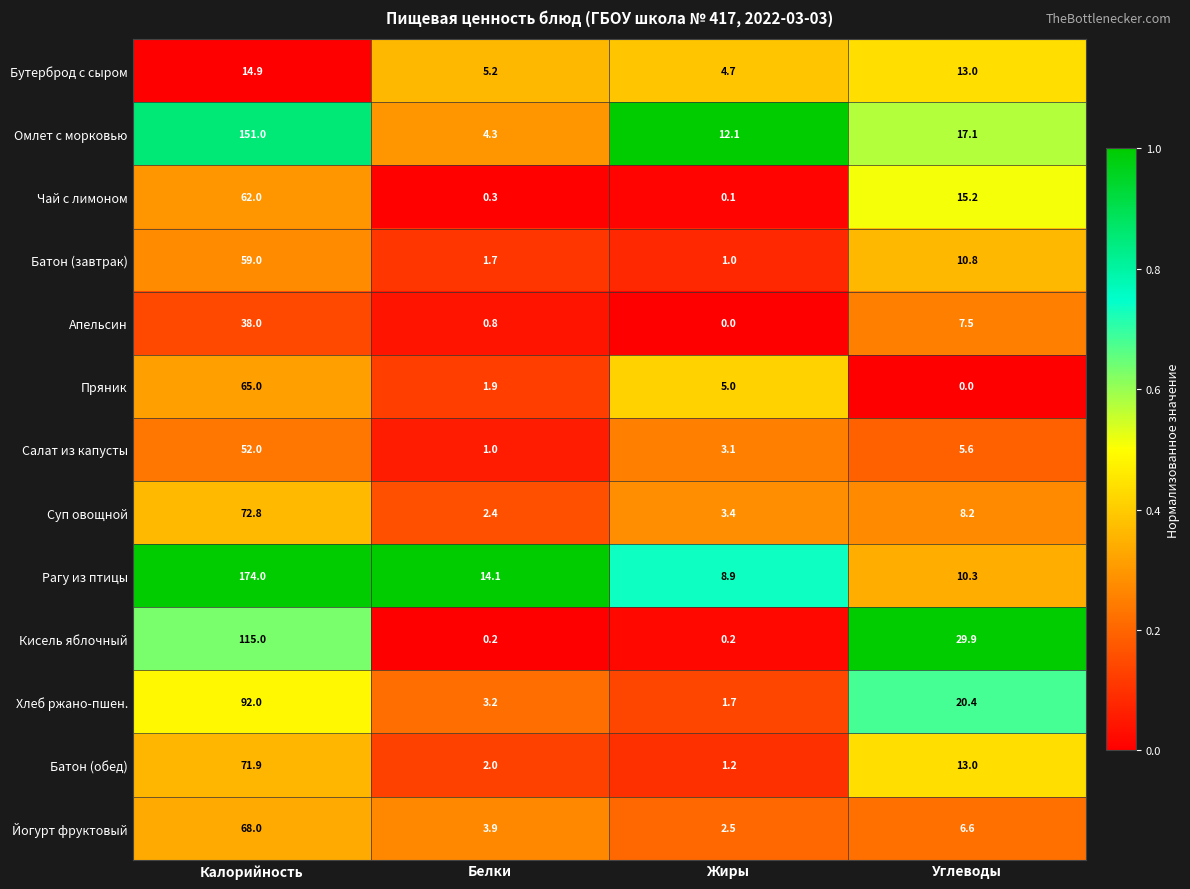

At how many categories does at least one series exceed 0?

4